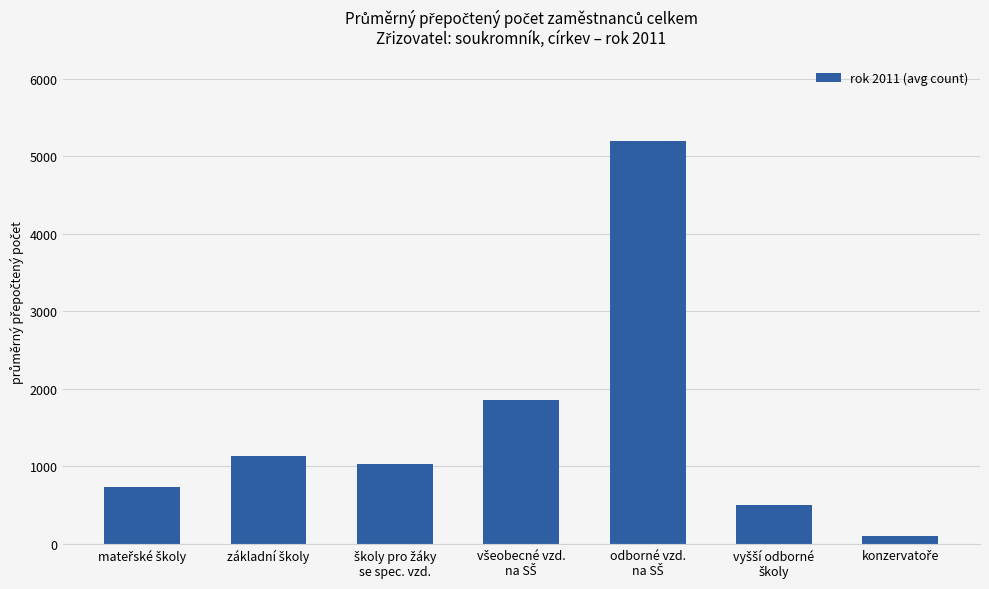

What is the average value?

1508.8